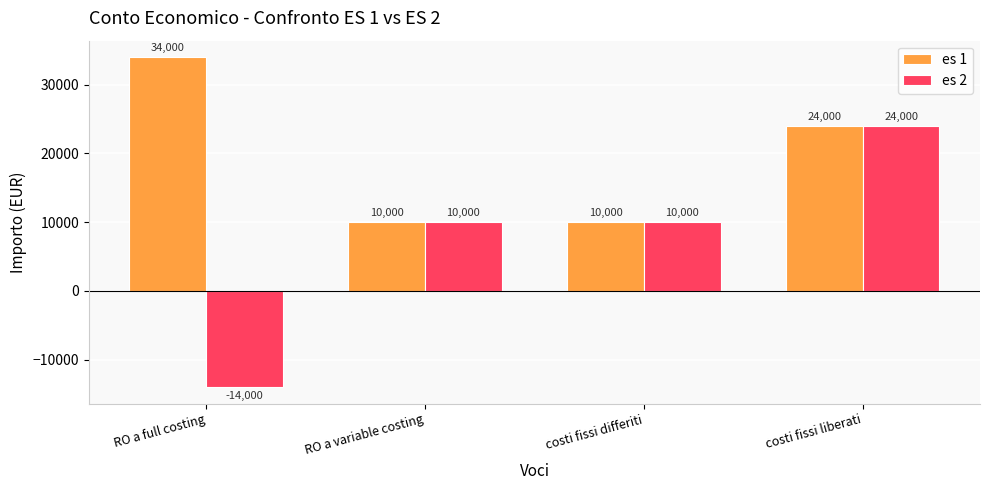

What is the highest value of the es 1 series?

34000